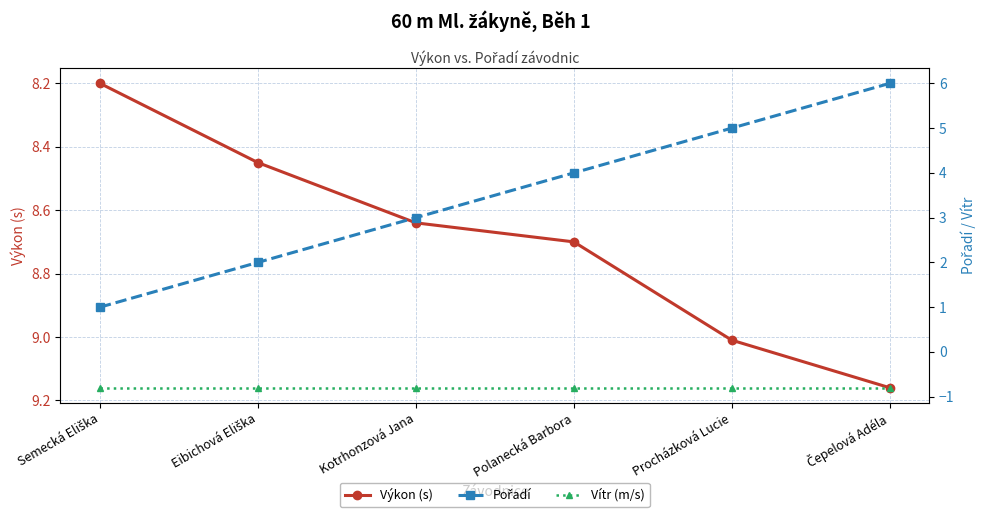

True or false: Pořadí and Výkon (s) cross at least once.

False